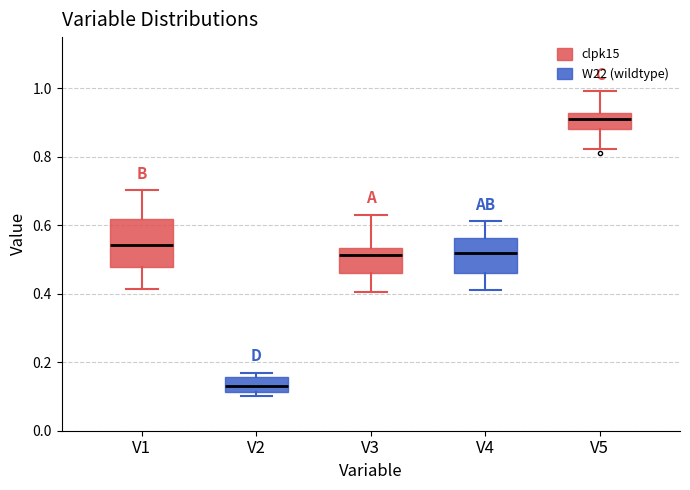

Reading left to right, read every box against the y-axis: the position of its median line, the range the box covers, and the ends of its whiskers. The values are not printed on the chart, so give them approximately, as read against the axis.

V1: median 0.54, box 0.48 to 0.62, whiskers 0.42 to 0.70
V2: median 0.12 (inside the box), box 0.12 to 0.16, whiskers 0.10 to 0.16 (just above the box's upper edge)
V3: median 0.52, box 0.46 to 0.54, whiskers 0.40 to 0.64
V4: median 0.52, box 0.46 to 0.56, whiskers 0.42 to 0.62
V5: median 0.92 (inside the box), box 0.88 to 0.92, whiskers 0.82 to 1.00